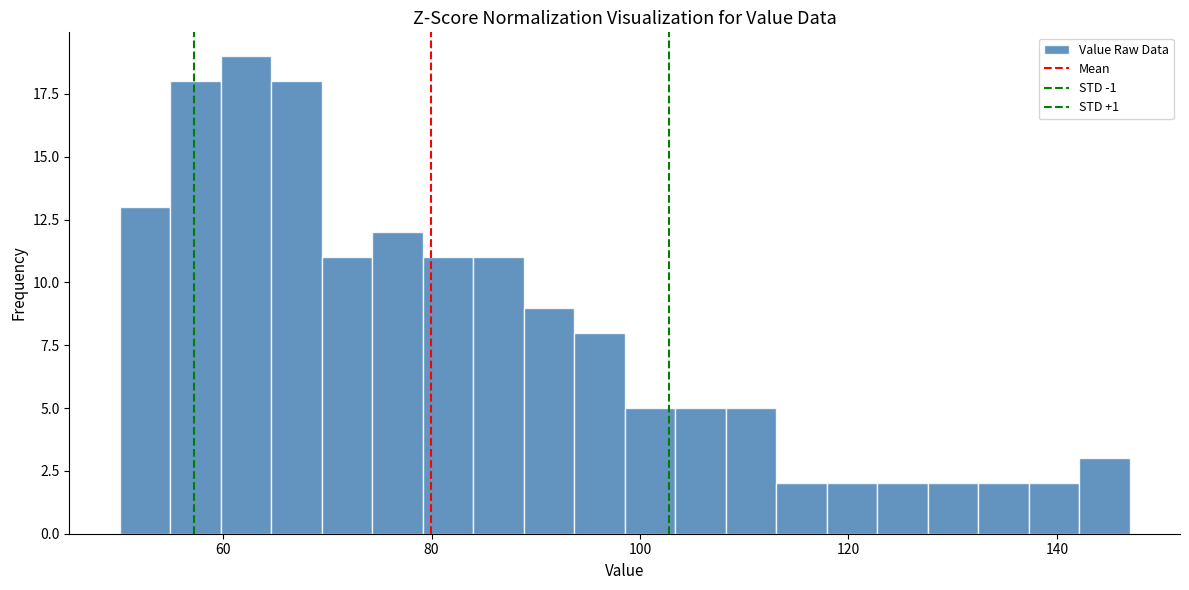

Read against the x-axis, roughly where is the centre of the tallest bar?

62